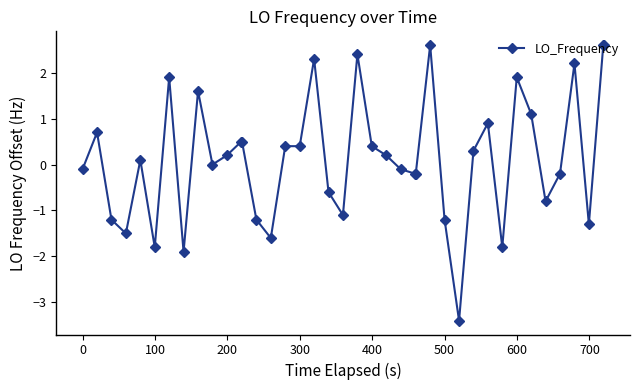

What is the sum of all values?

5.6